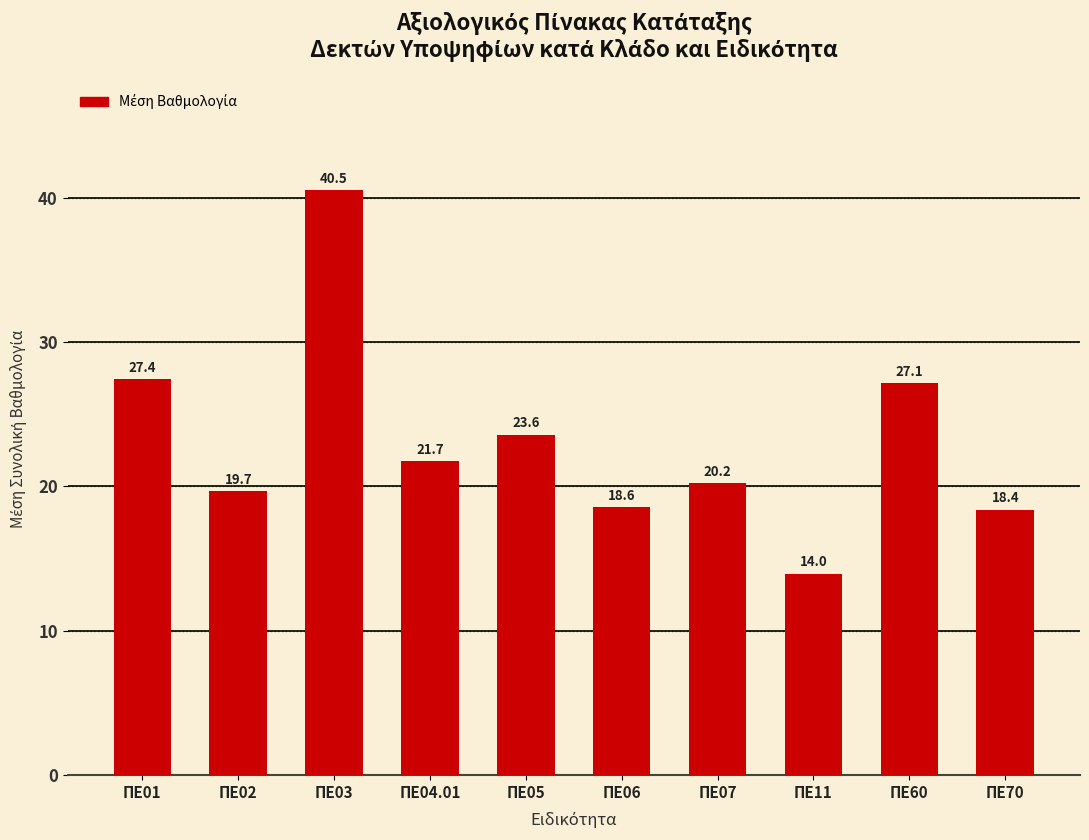

What is the change in value from ΠΕ07 to ΠΕ70?

-1.8